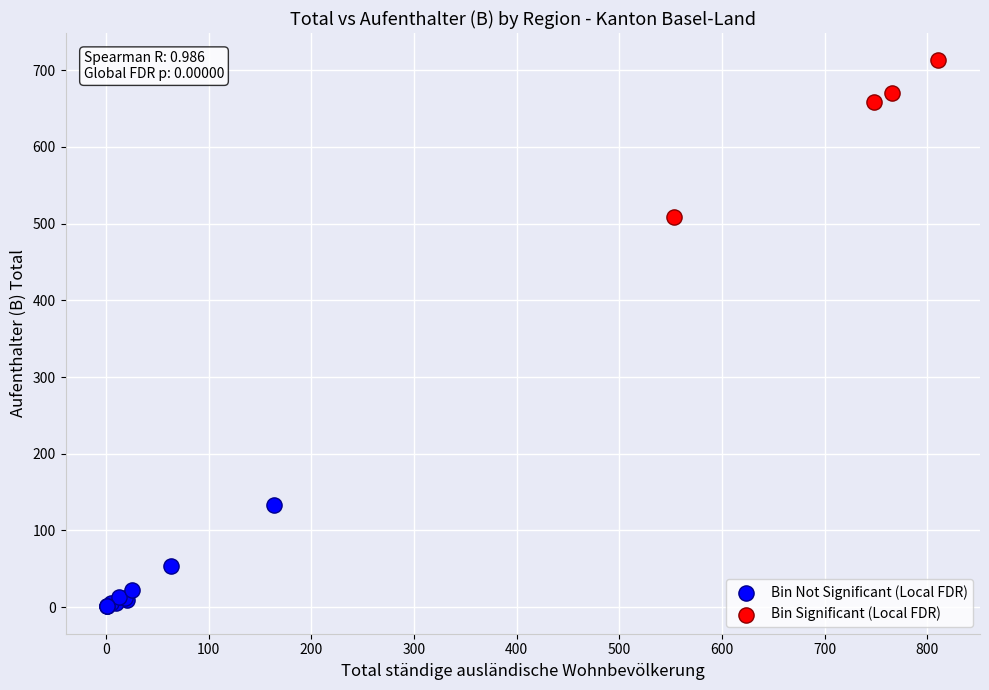

Which series has the largest Y range (max minus min)?

Bin Significant (Local FDR)